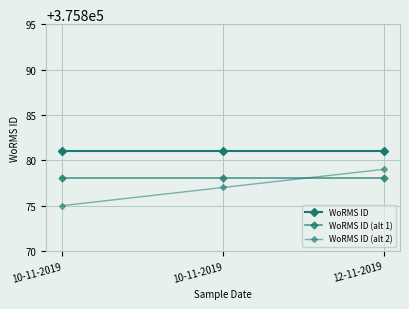

Which has a higher value, 10-11-2019 or 10-11-2019?

10-11-2019